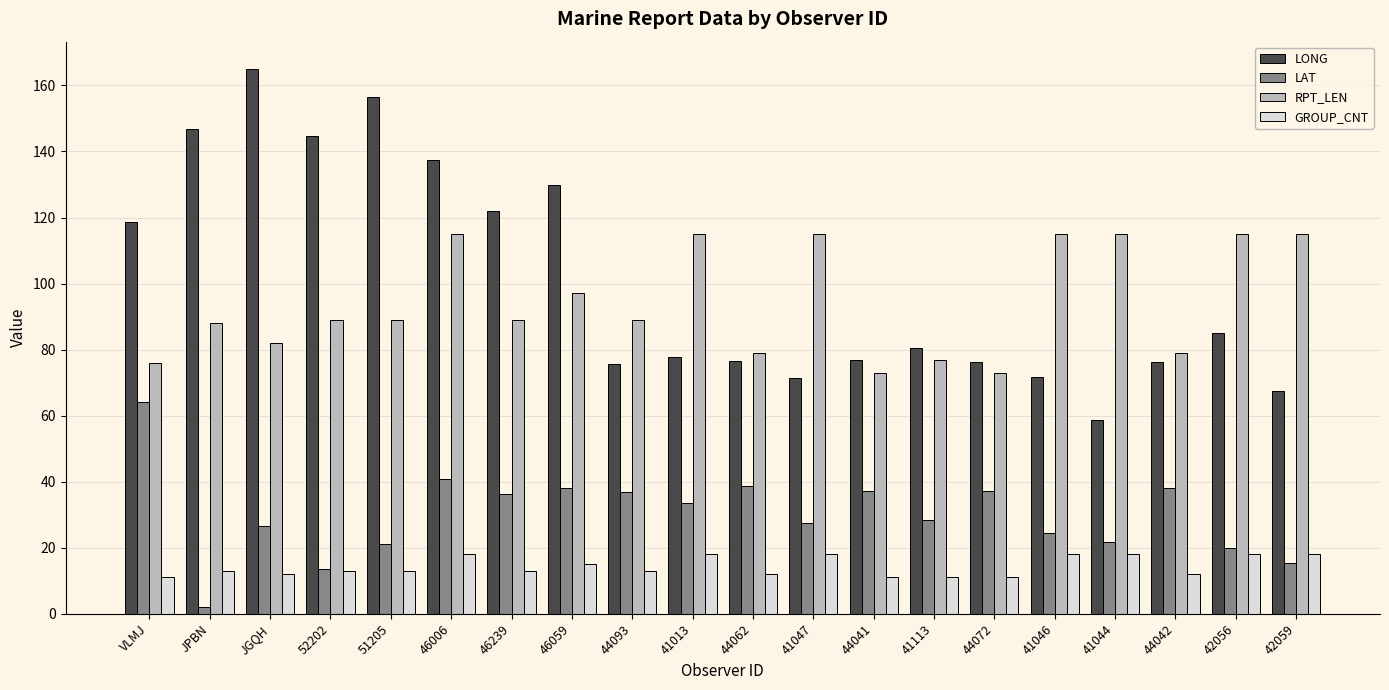

True or false: GROUP_CNT has a value of 2.9 at 51205.

False